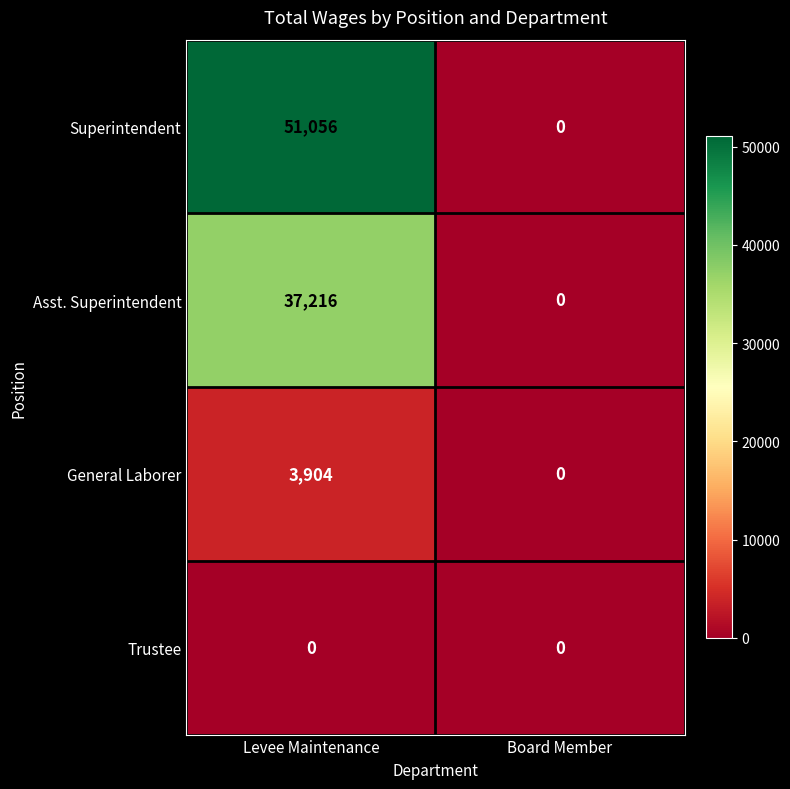

Which series has the largest range (max minus min)?

Superintendent